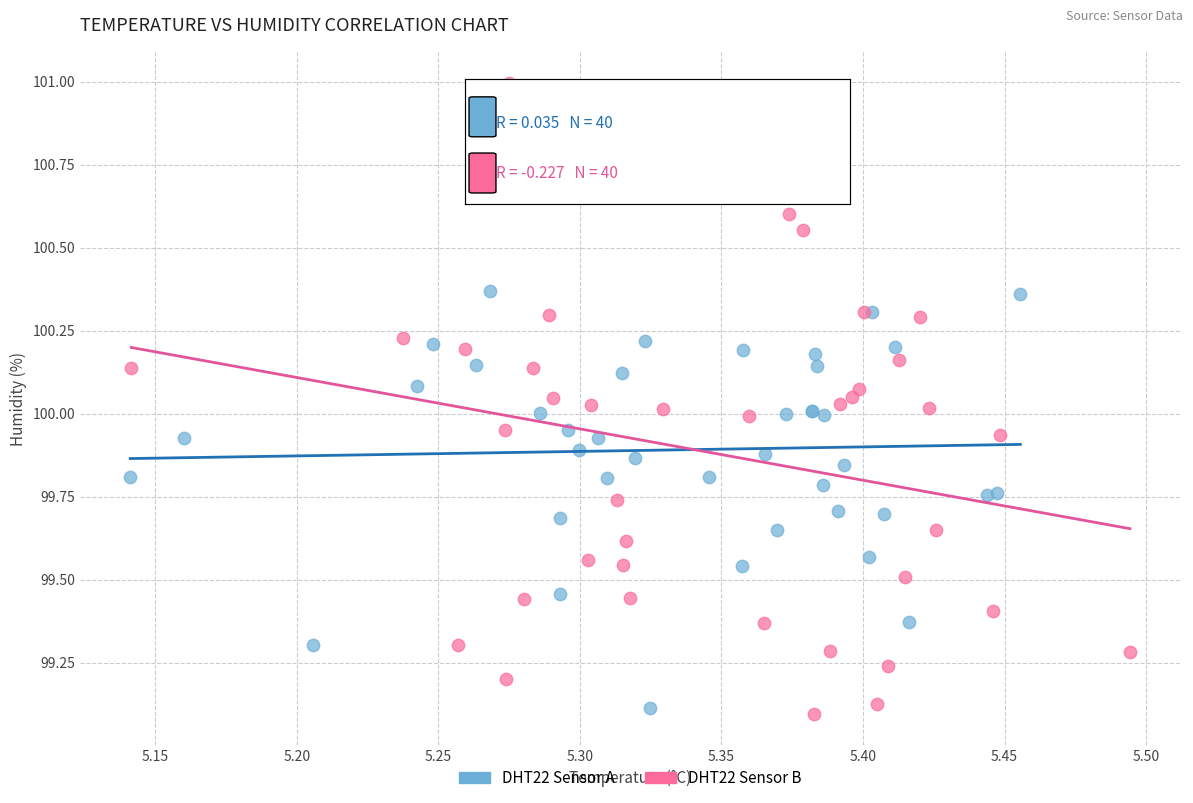

Which series has the largest Y range (max minus min)?

DHT22 Sensor B